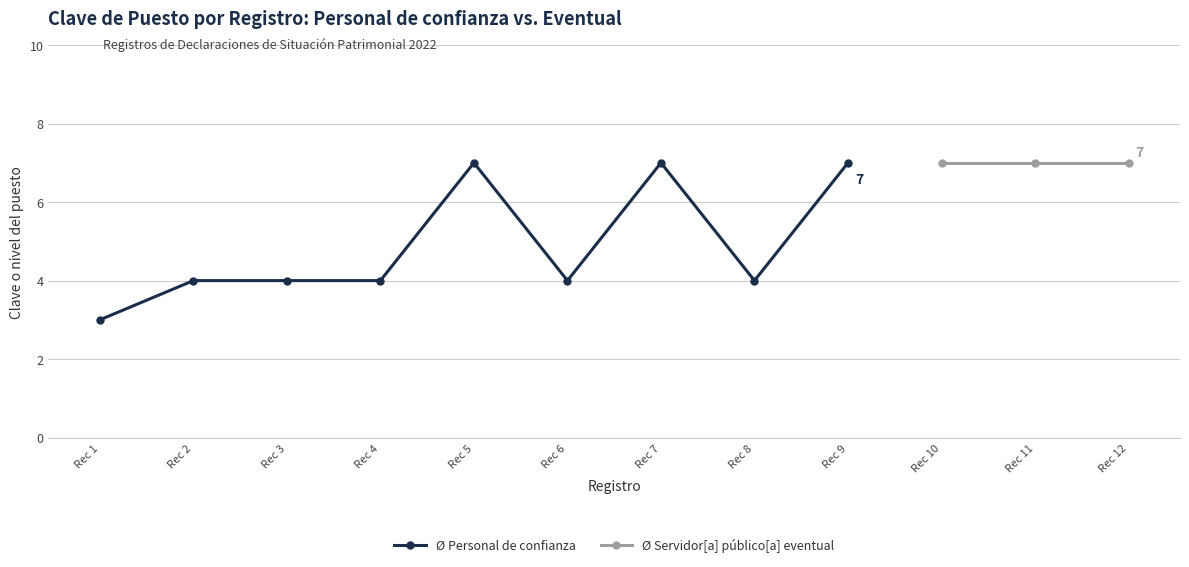

What is the value of the Ø Servidor[a] público[a] eventual point at the 11th from the left?

7.0